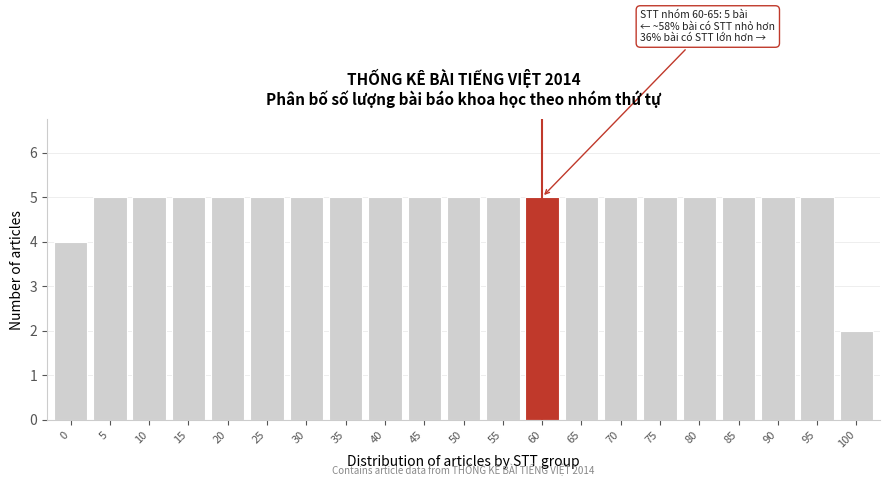

Reading left to right, what are all the values shown in this chart?

4	5	5	5	5	5	5	5	5	5	5	5	5	5	5	5	5	5	5	5	2